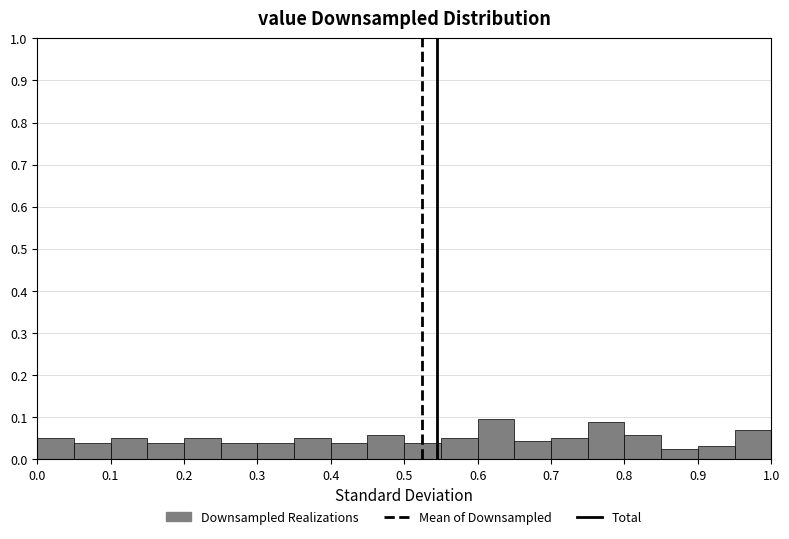

Reading left to right, list every bar in this chart as the range it spans on the x-axis followed by its height. The values are not printed on the chart, so give them approximately, as read against the axis.

0.00 to 0.05: 0.05
0.05 to 0.10: 0.04
0.10 to 0.15: 0.05
0.15 to 0.20: 0.04
0.20 to 0.25: 0.05
0.25 to 0.30: 0.04
0.30 to 0.35: 0.04
0.35 to 0.40: 0.05
0.40 to 0.45: 0.04
0.45 to 0.50: 0.06
0.50 to 0.55: 0.04
0.55 to 0.60: 0.05
0.60 to 0.65: 0.09
0.65 to 0.70: 0.04
0.70 to 0.75: 0.05
0.75 to 0.80: 0.09
0.80 to 0.85: 0.06
0.85 to 0.90: 0.03
0.90 to 0.95: 0.03
0.95 to 1.00: 0.07